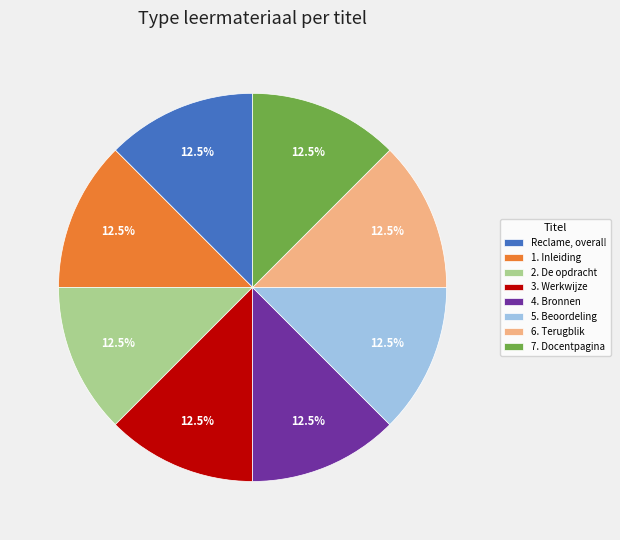

Do 7. Docentpagina and 5. Beoordeling together represent more than half of the pie?

No